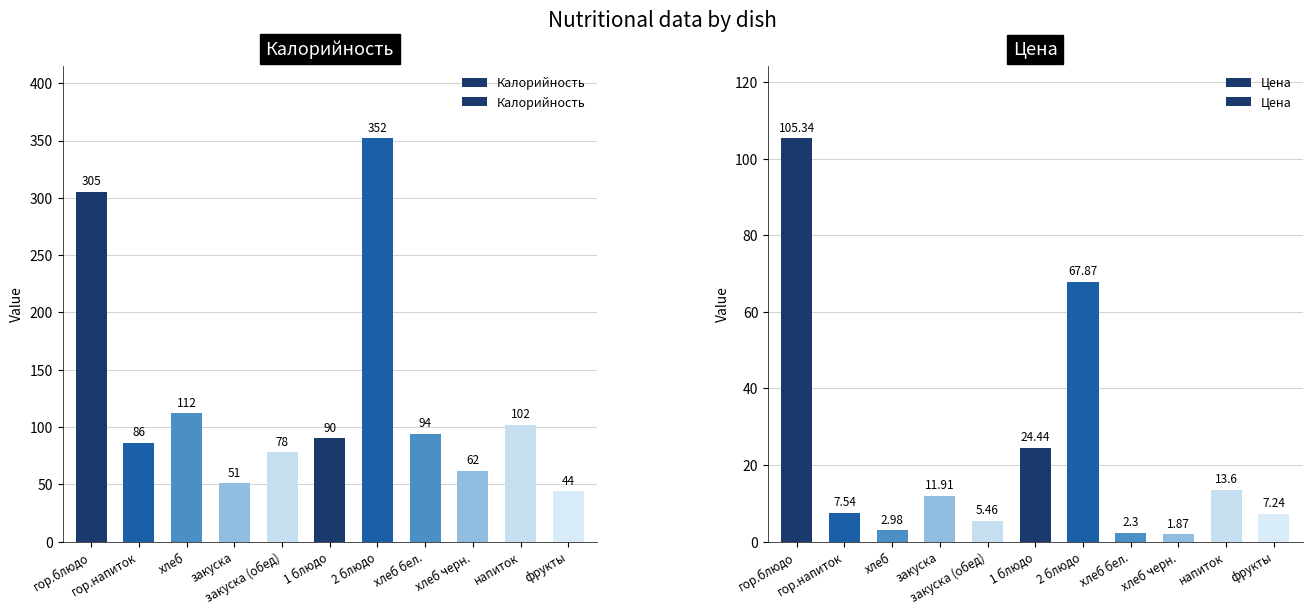

What is the average value of the Цена series?

22.8